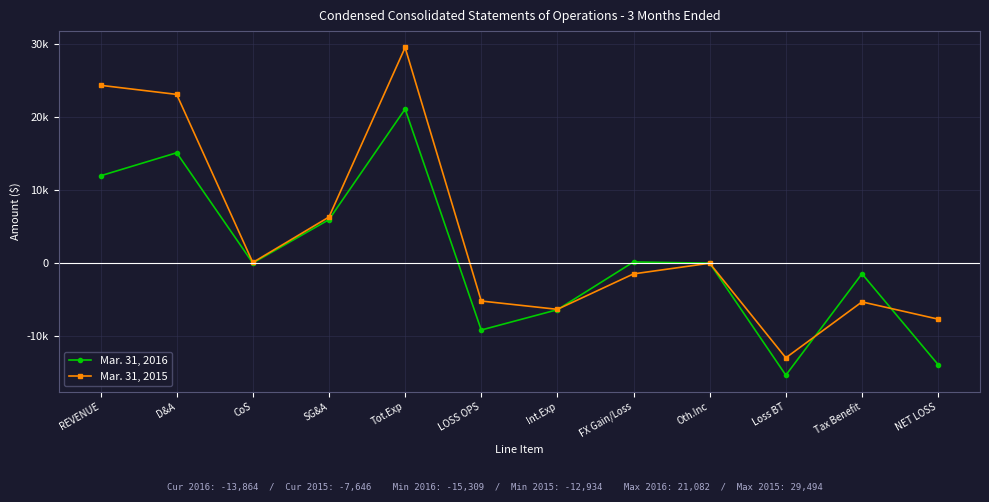

True or false: Mar. 31, 2015 has a value of 31936 at REVENUE.

False